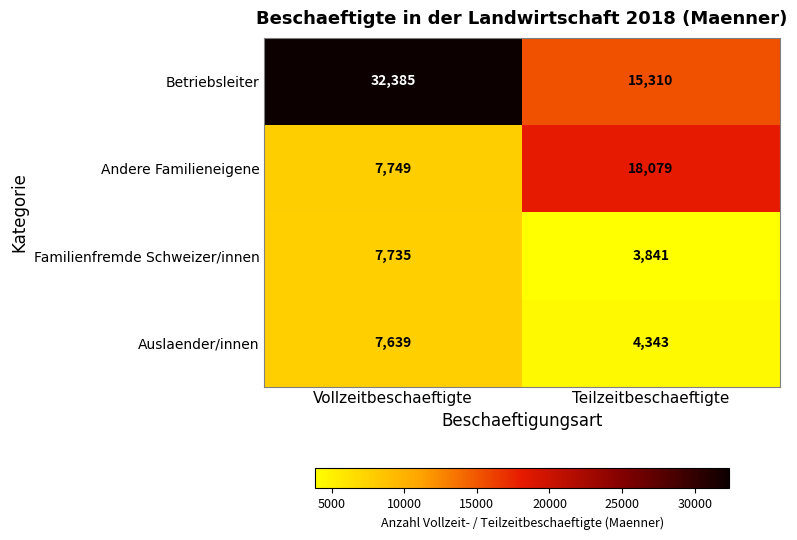

Count the number of categories in the chart.

2